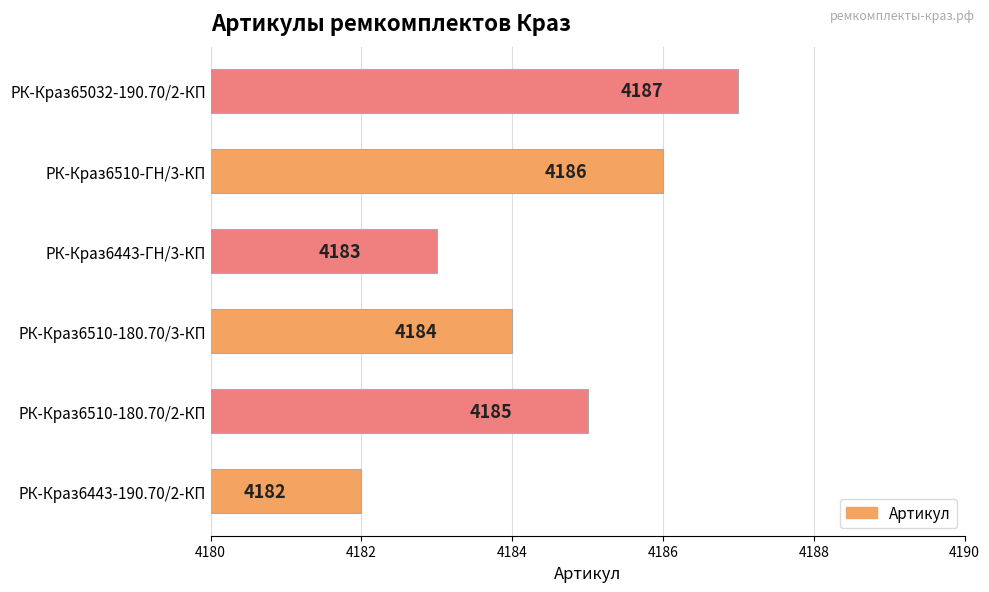

What is the difference between the values at РК-Краз6510-ГН/3-КП and РК-Краз6443-190.70/2-КП?

4